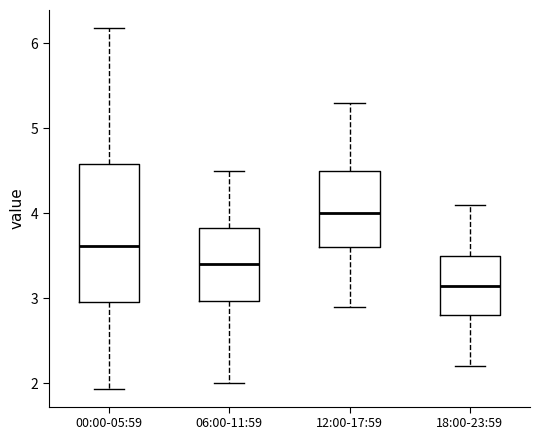

Reading left to right, transcribe this box plot: for each box, give where its median line is, the range the box spans, and where its two whiskers end, as read against the y-axis. The values are not printed on the chart, so give them approximately, as read against the axis.

00:00-05:59: median 3.6, box 3.0 to 4.6, whiskers 1.9 to 6.2
06:00-11:59: median 3.4, box 3.0 to 3.8, whiskers 2.0 to 4.5
12:00-17:59: median 4.0, box 3.6 to 4.5, whiskers 2.9 to 5.3
18:00-23:59: median 3.2, box 2.8 to 3.5, whiskers 2.2 to 4.1